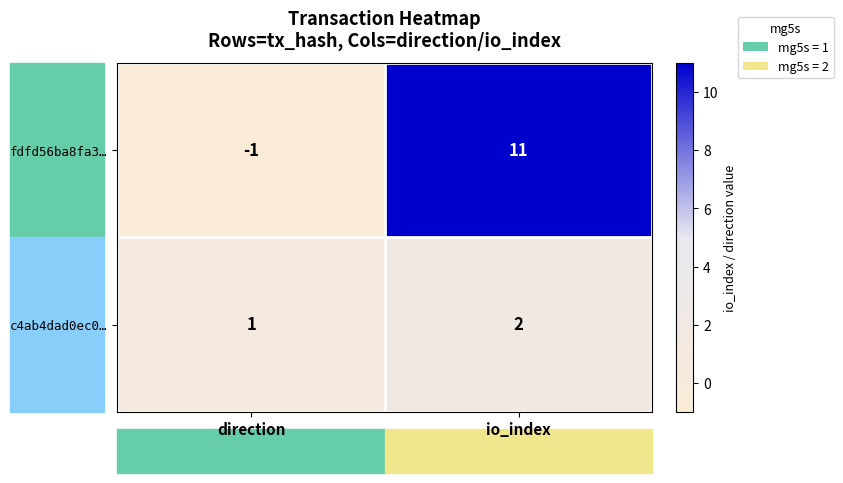

How many values in the c4ab4dad0ec0… series are below 2?

1